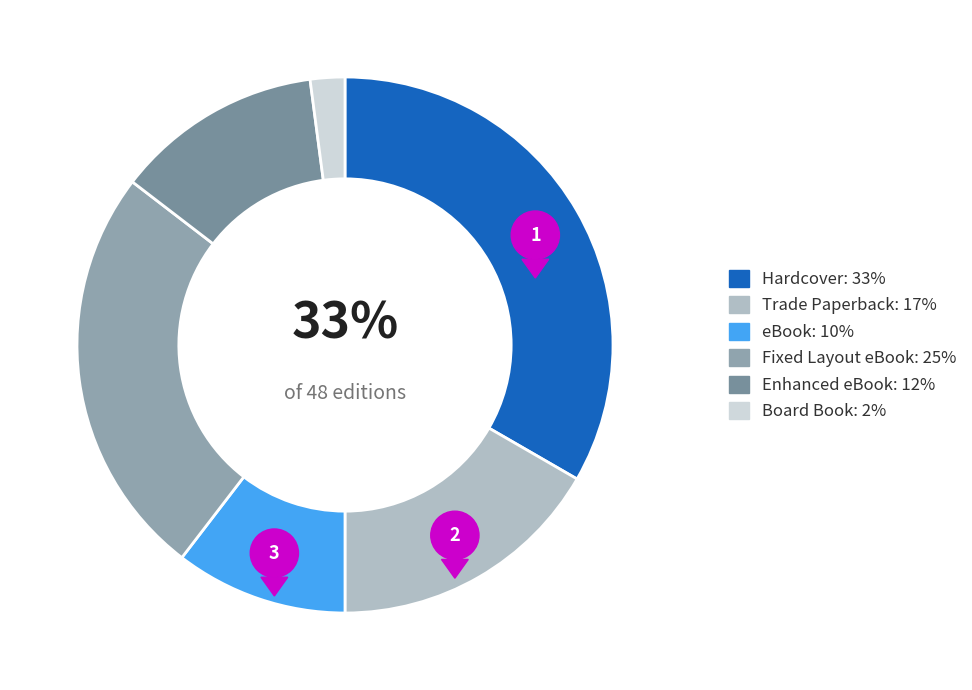

The Hardcover slice represents 44% of the pie. True or false?

False